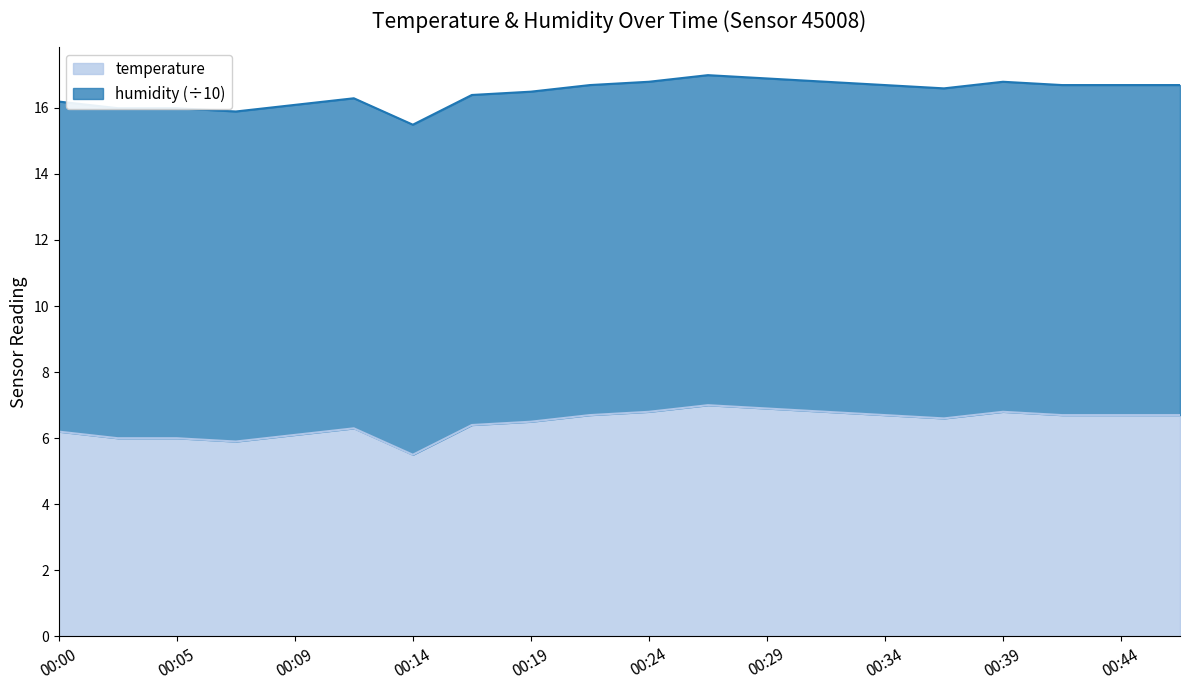

Which label corresponds to the largest value in the chart?

00:27